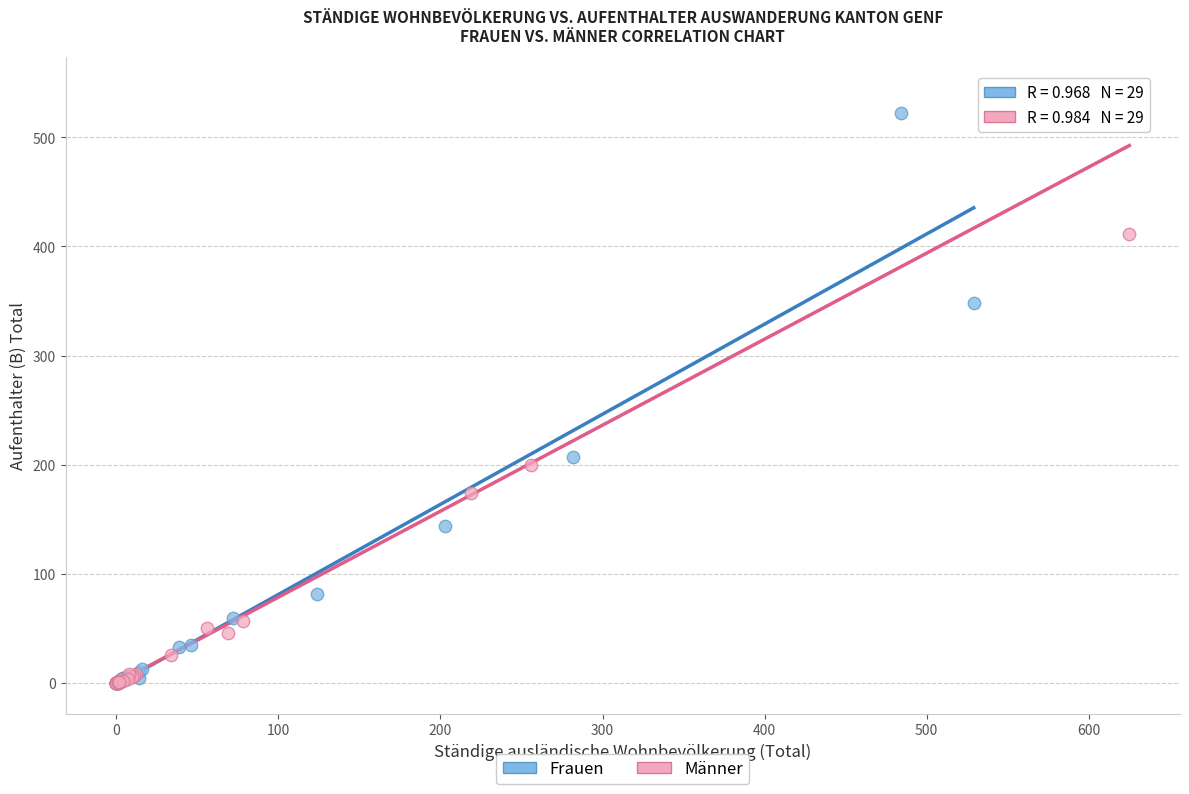

What are all the series names shown in the legend?

Frauen, Männer